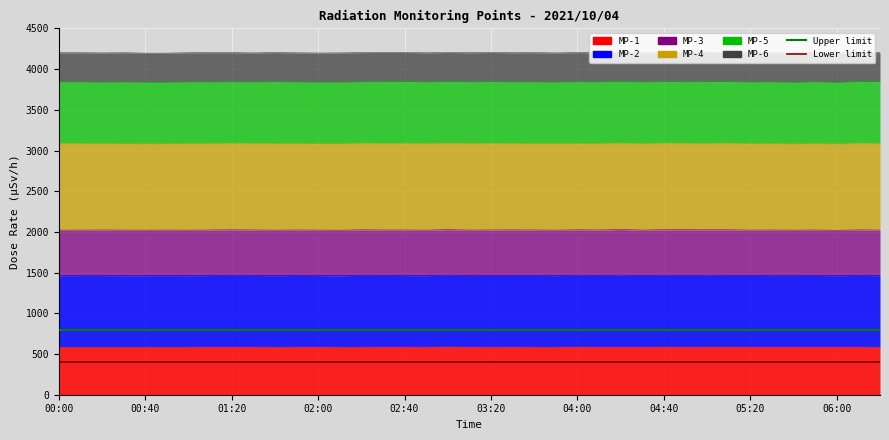

What is the approximate value of Upper limit at 00:40?

800